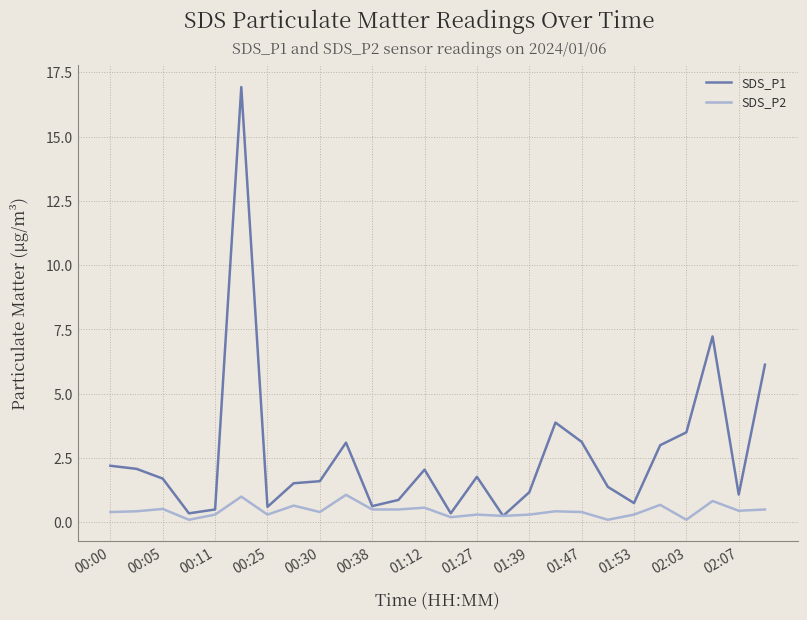

Which series has the largest range (max minus min)?

SDS_P1